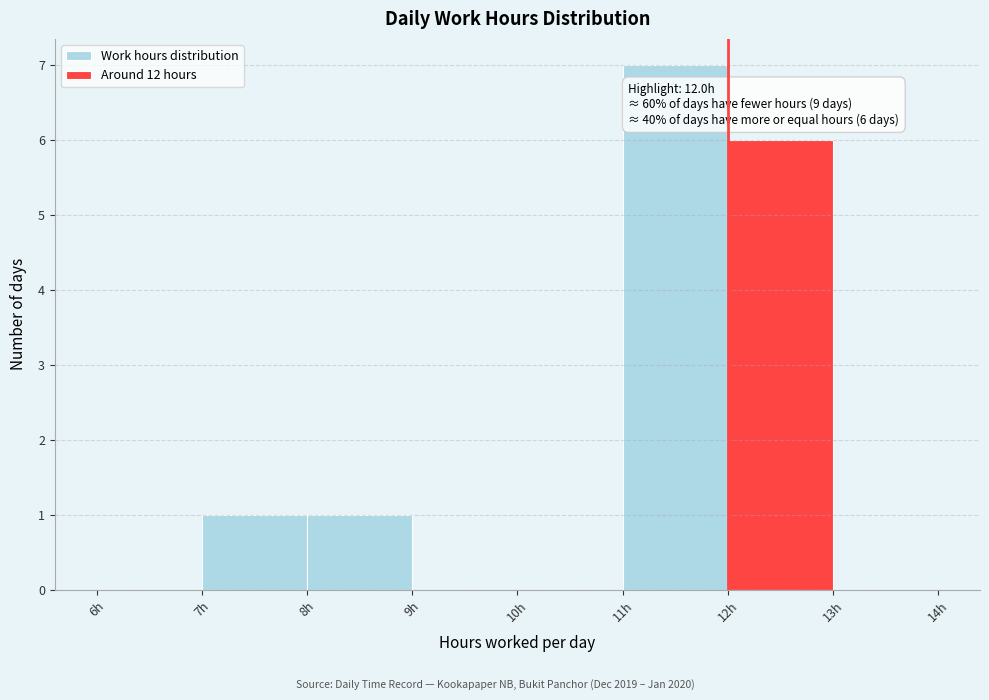

Which range on the x-axis has the tallest bar?

11 to 12